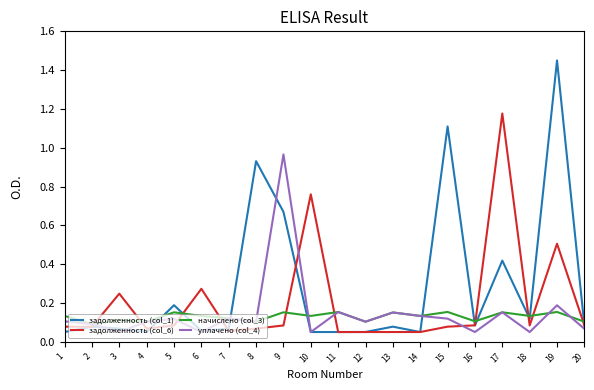

Is it true that задолженность (col_6) equals 0.1 at 5?

True